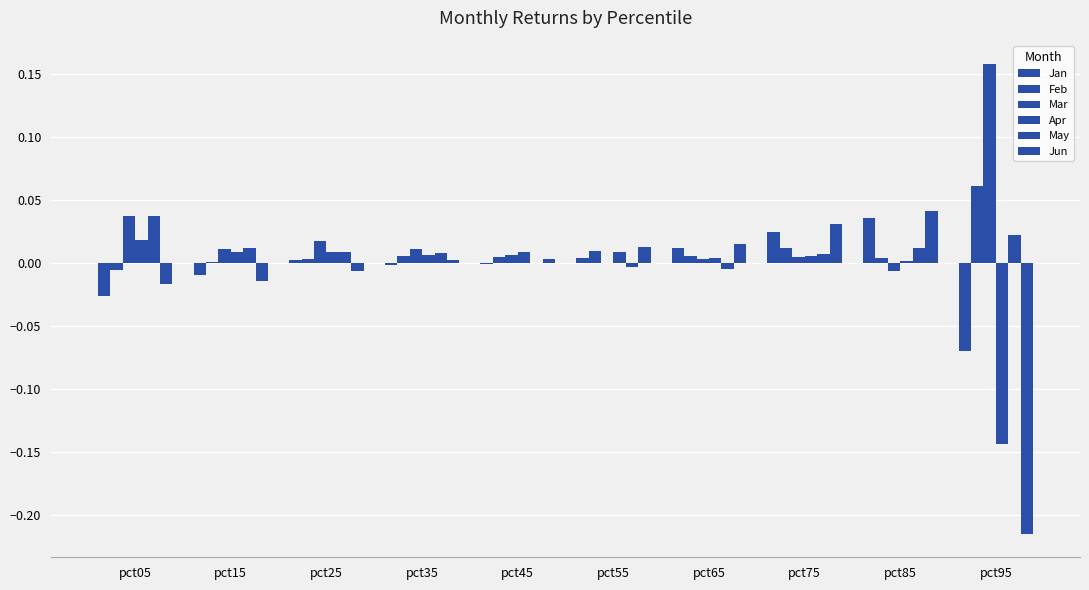

Which category has the lowest value in the May series?

pct65